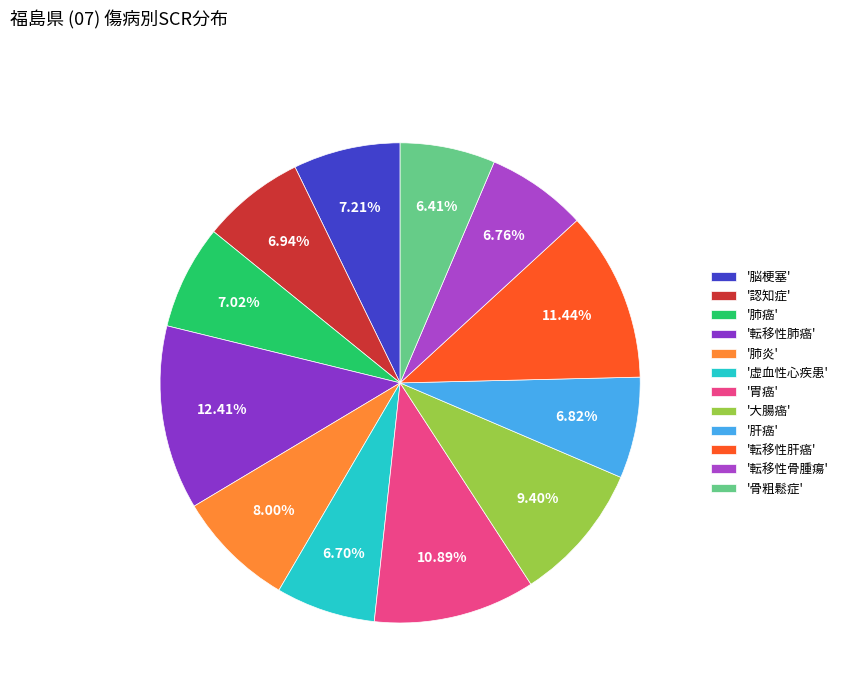

How many slices are in this pie chart?

12